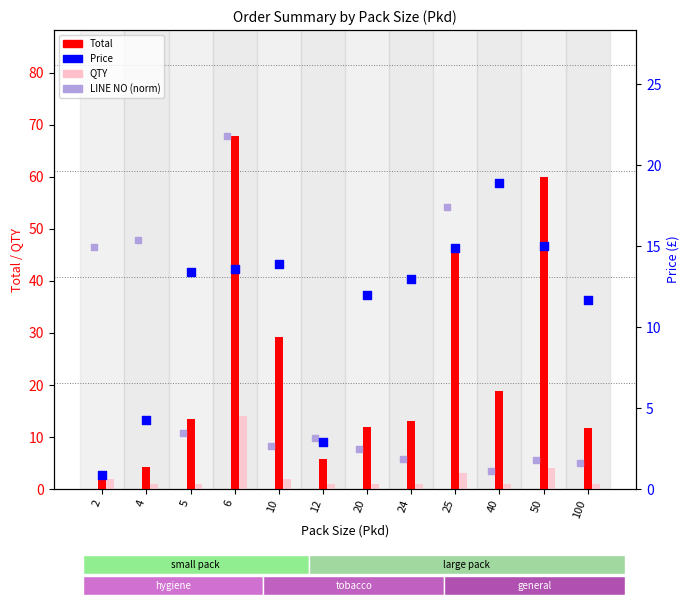

Which series has the largest Y range (max minus min)?

Total